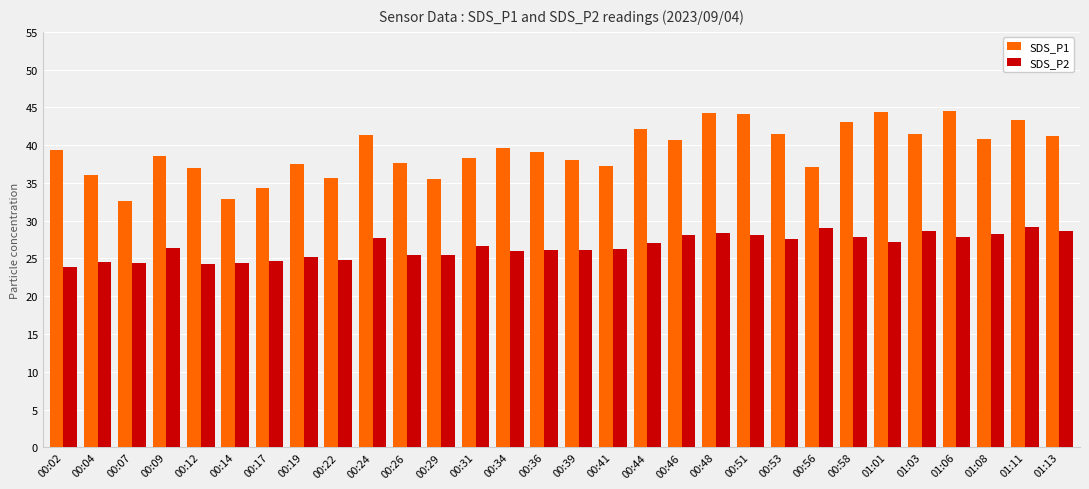

What is the total value across all series at 00:24?

69.0